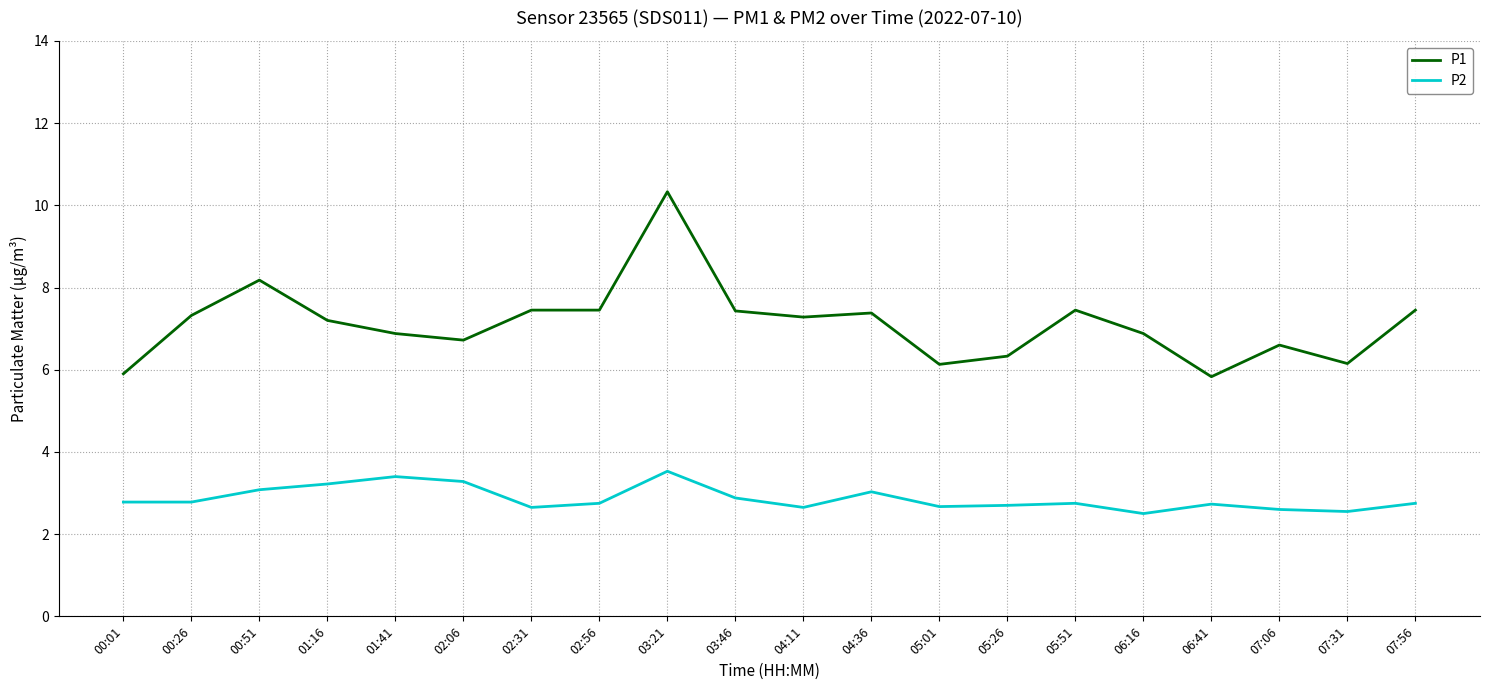

At which category is the sum across all series the highest?

03:21